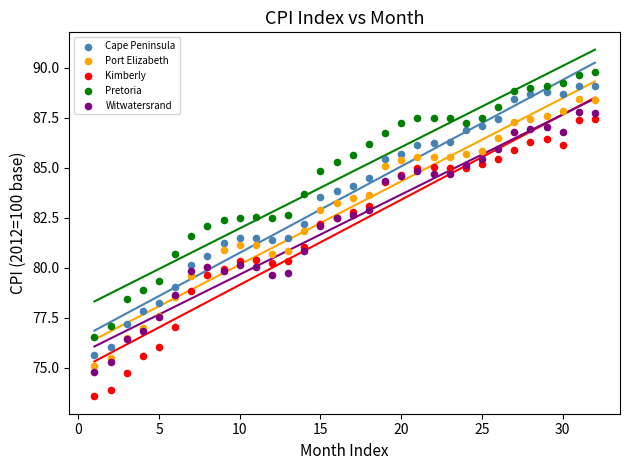

What is the X range (max minus min) for the scatter plot?

31.0